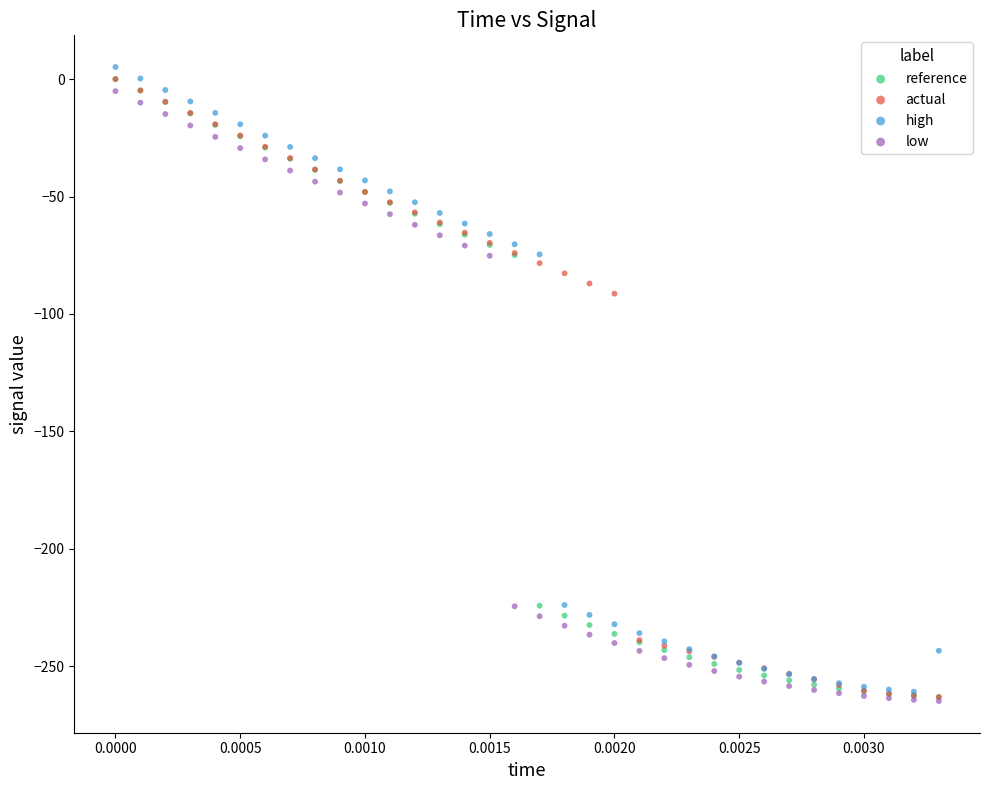

In the reference series, what Y value is closest to -131?

-74.9